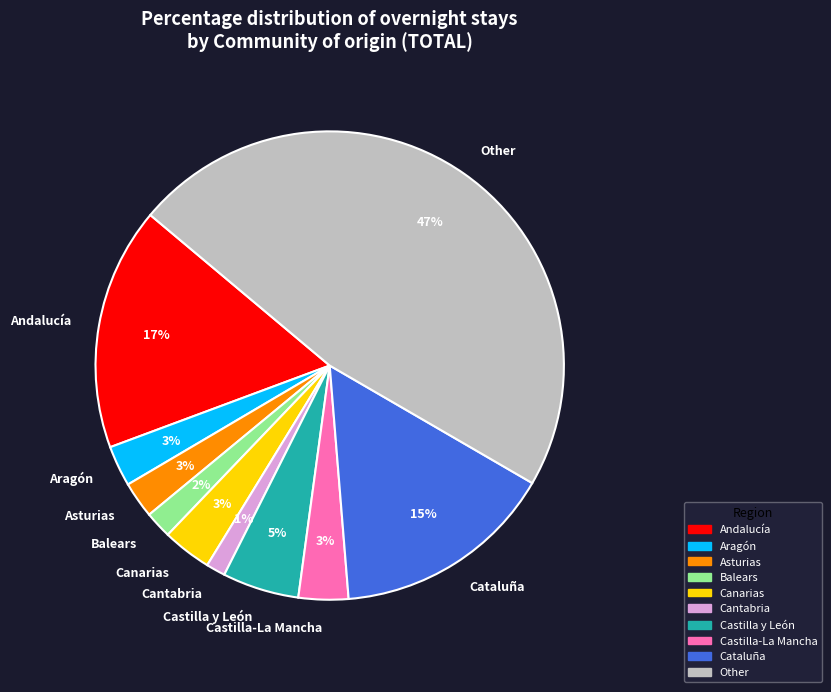

True or false: Castilla-La Mancha accounts for 3% of the total.

True